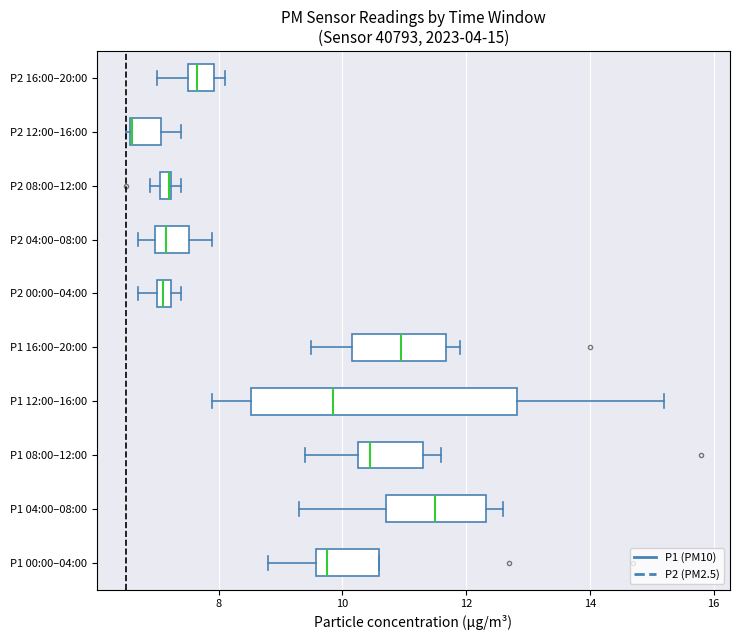

Which box is the widest, from its left edge to its right edge?

P1 12:00–16:00